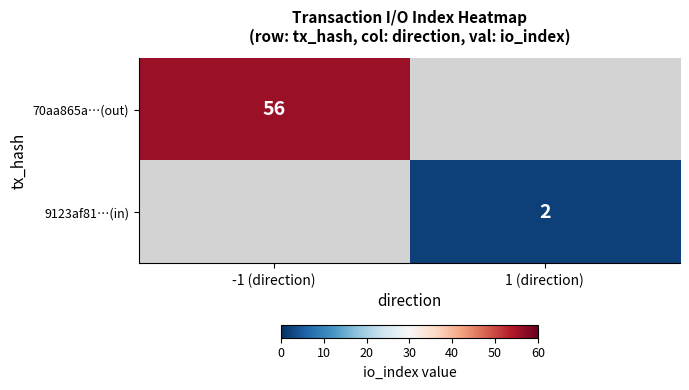

True or false: 70aa865a…(out) has a value of 97 at -1 (direction).

False